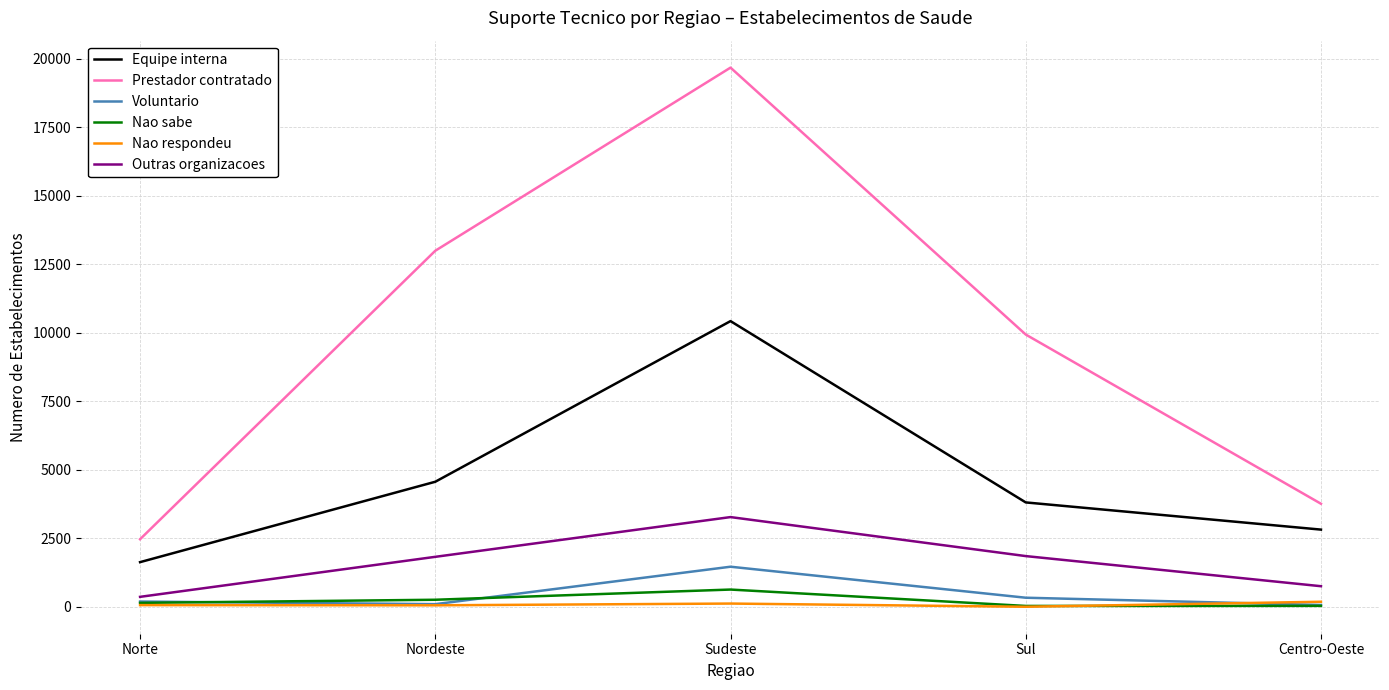

How many interior local peaks does the Prestador contratado series have?

1